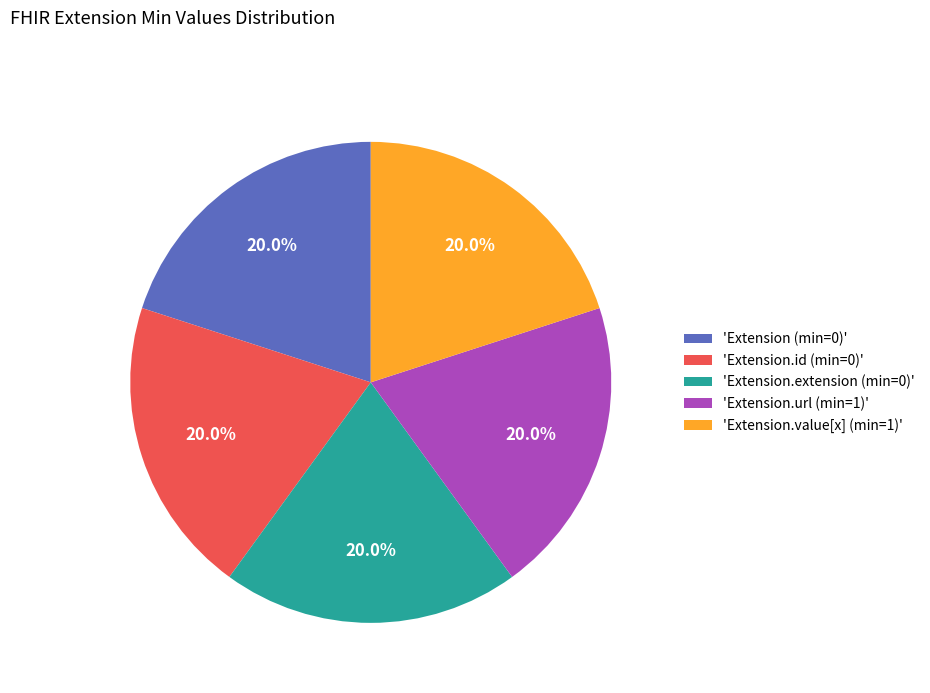

Does any single category account for the majority?

No